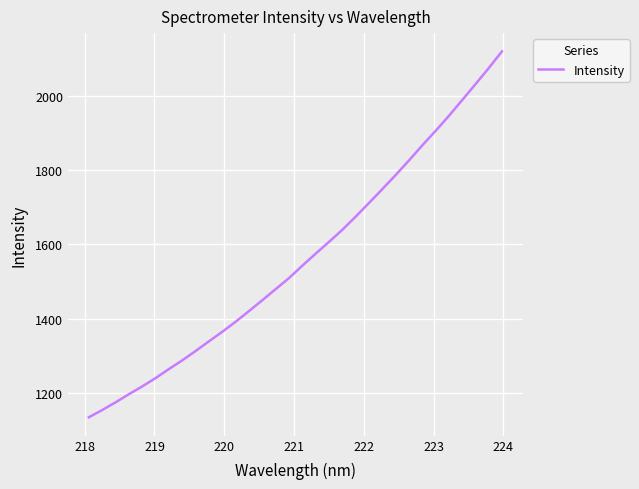

What is the difference between the maximum and minimum values?

984.1